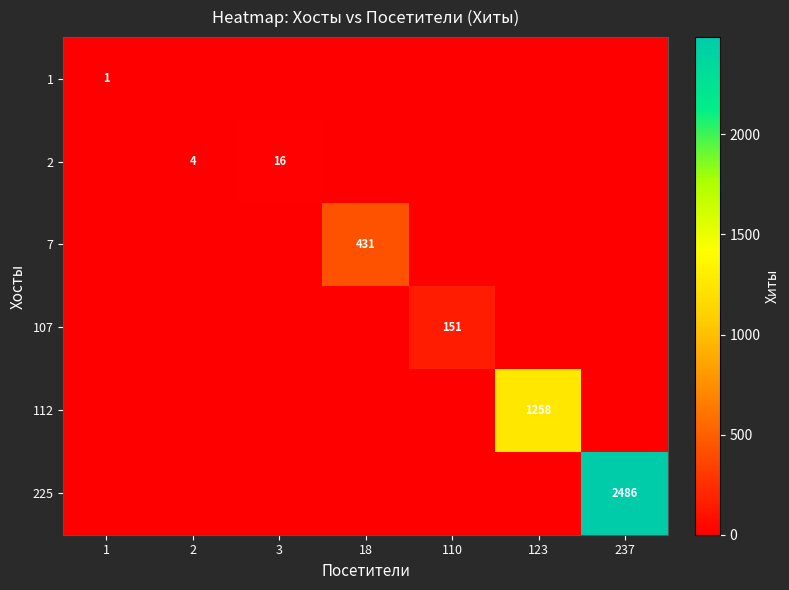

How many series are shown in this chart?

6